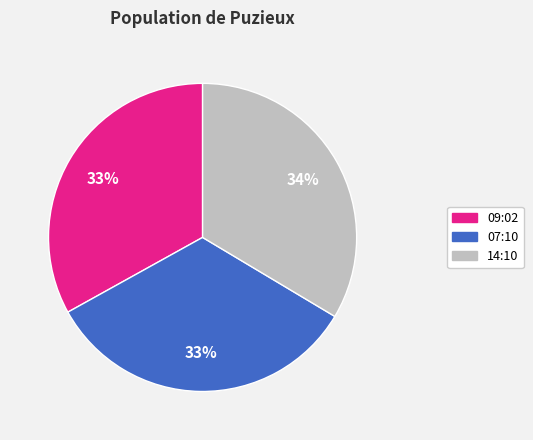

True or false: 07:10 accounts for 42% of the total.

False